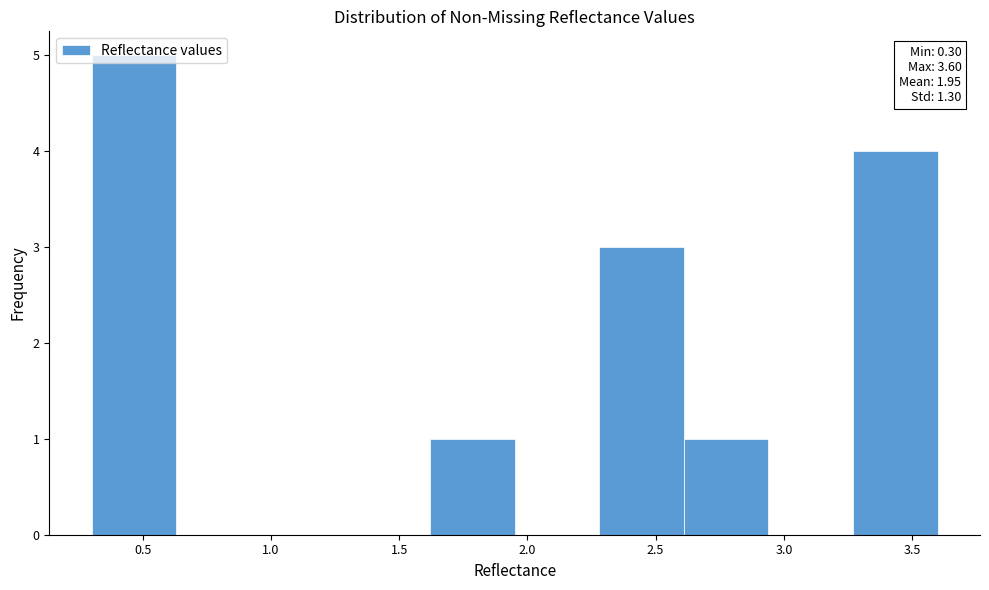

Over which range of the x-axis is the bar tallest?

0.30 to 0.63